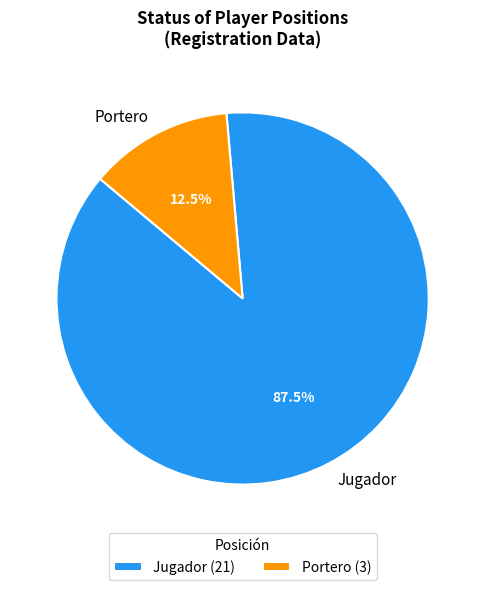

What percentage is NOT represented by Jugador?

12.5%